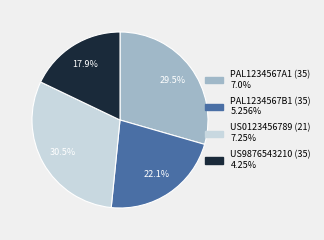

What is the smallest slice in the pie chart?

US9876543210 (35)